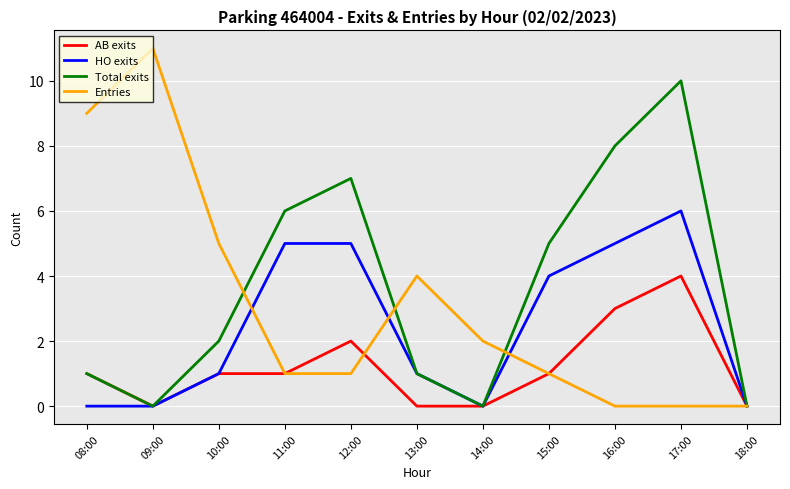

The Total exits series shows 1 at 13:00. True or false?

True